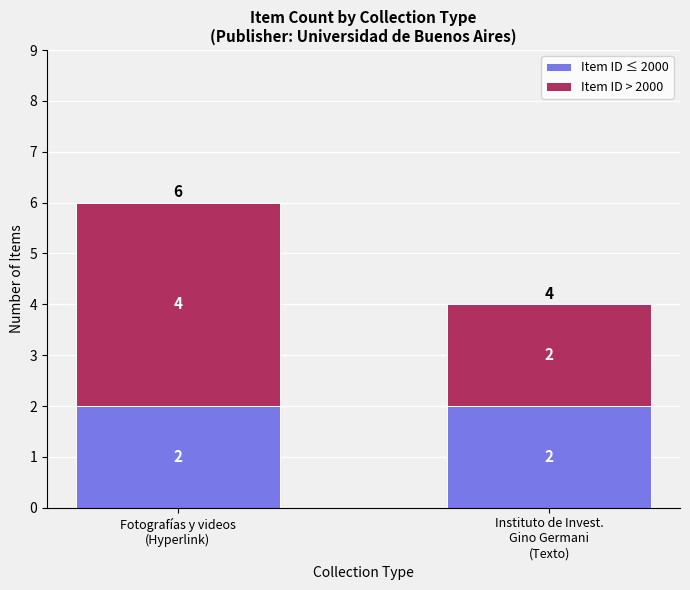

What is the sum of all Item ID ≤ 2000 values?

4